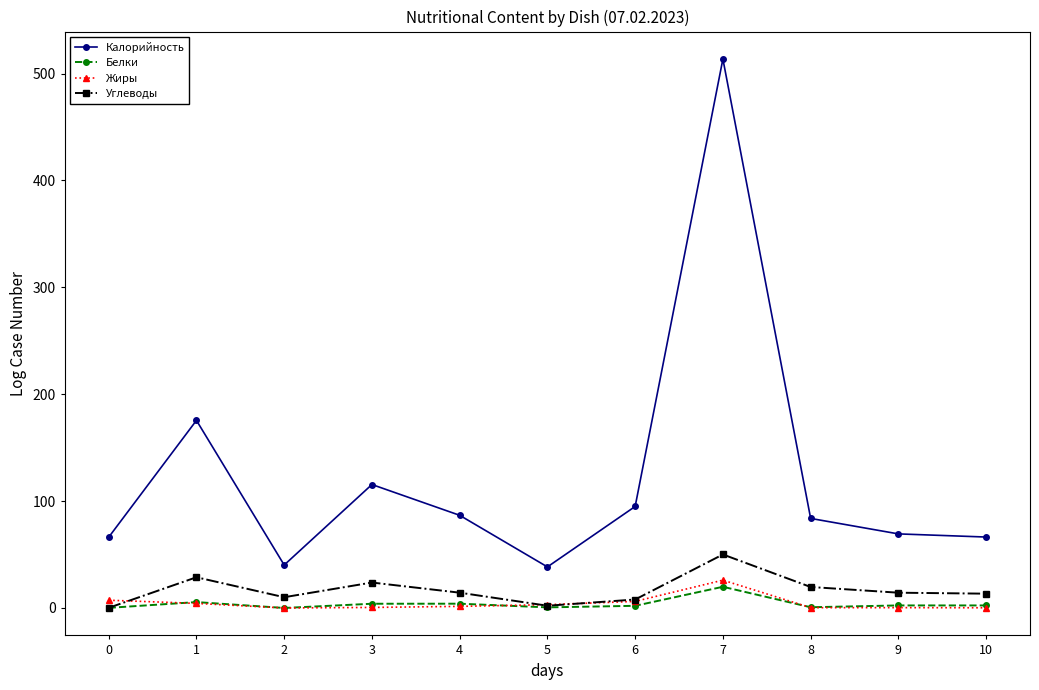

What is the greatest value displayed?

513.6